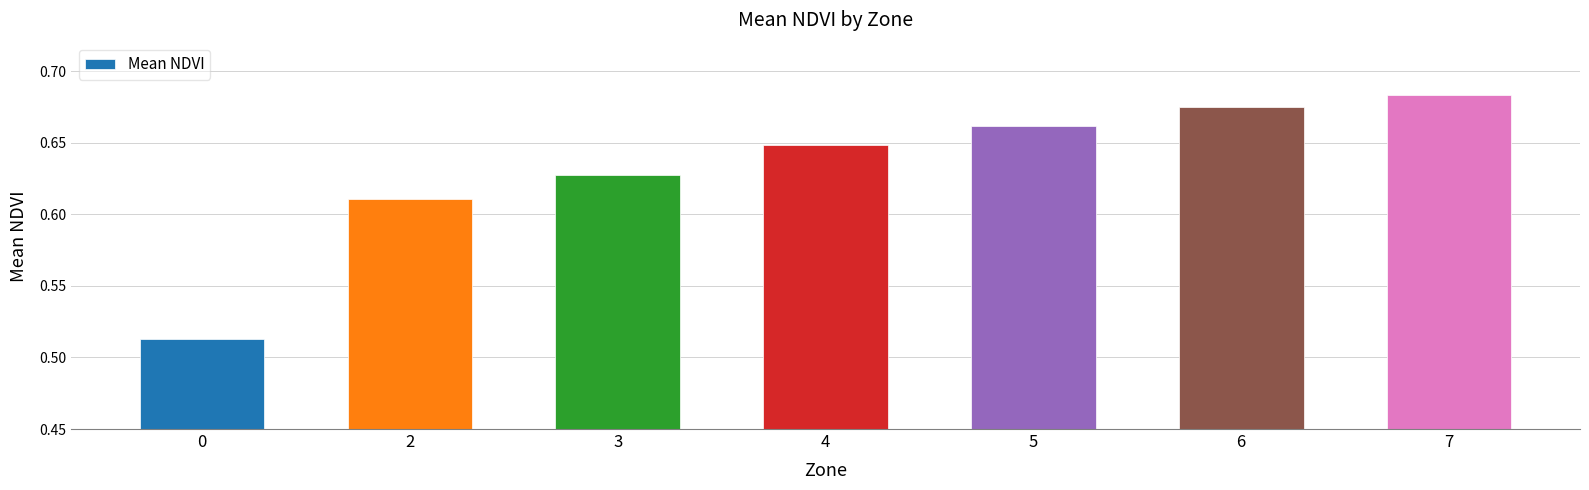

Which has a higher value, 0 or 5?

5